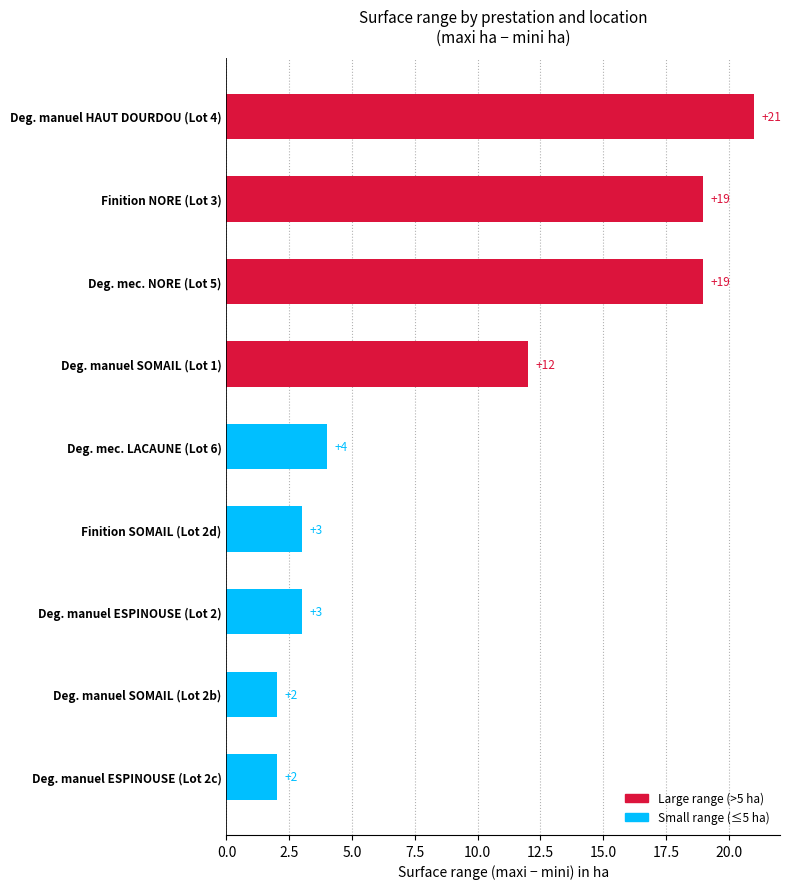

At which label is the value closest to 11?

Deg. manuel SOMAIL (Lot 1)